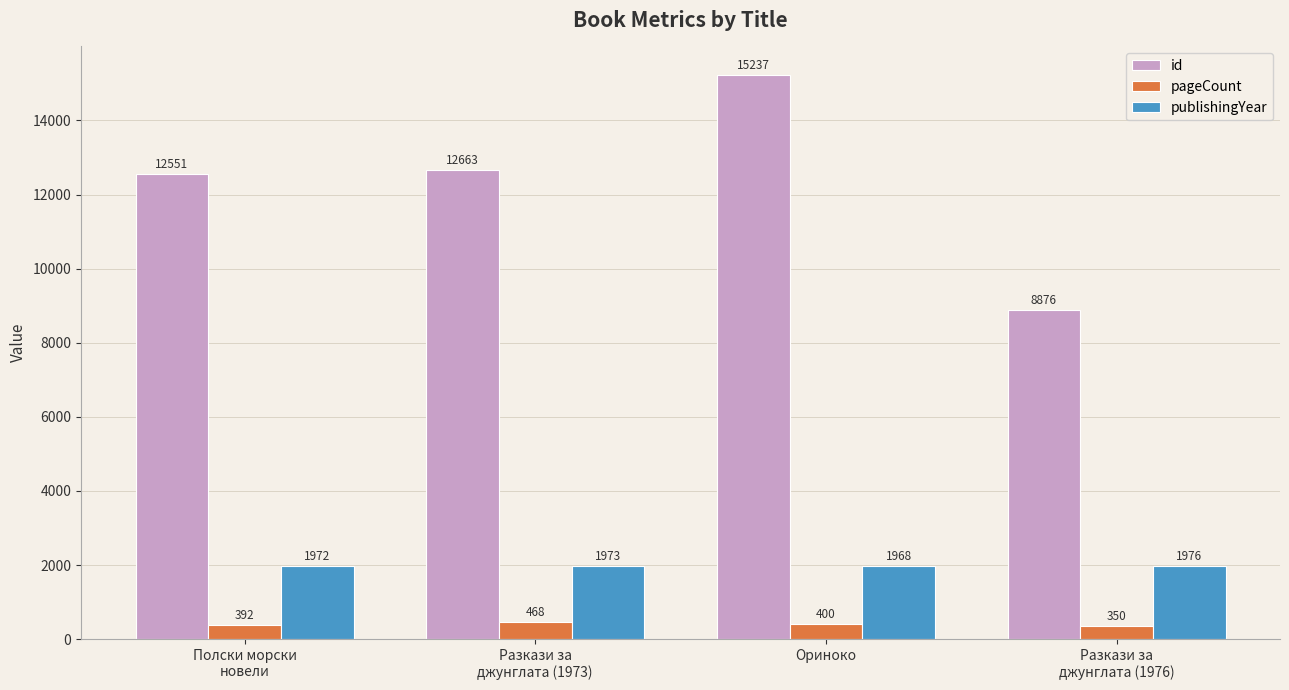

True or false: publishingYear has a value of 1976 at Разкази за
джунглата (1976).

True